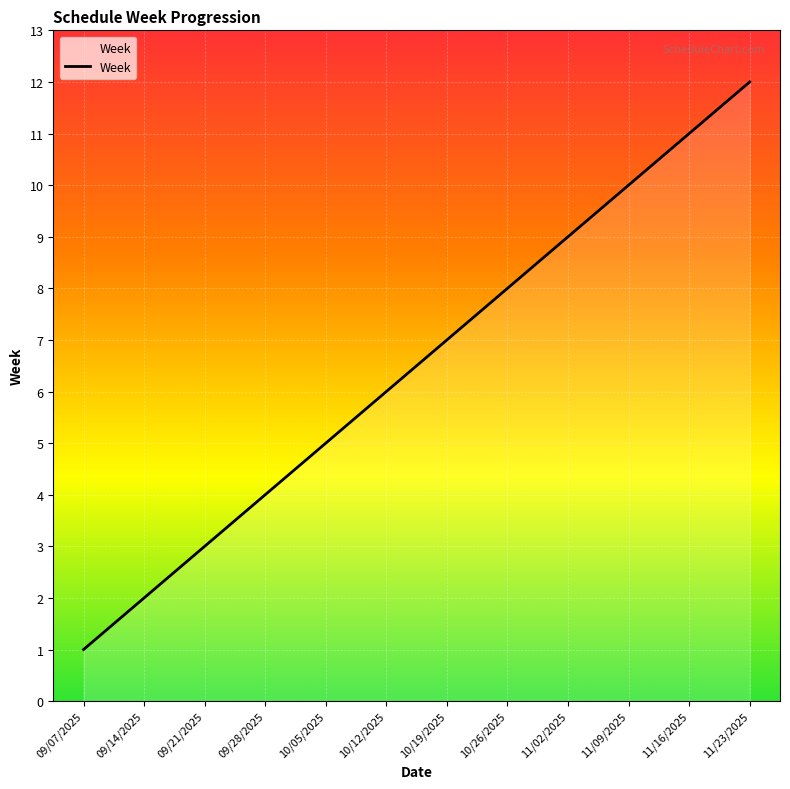

Which label corresponds to the smallest value in the chart?

09/07/2025